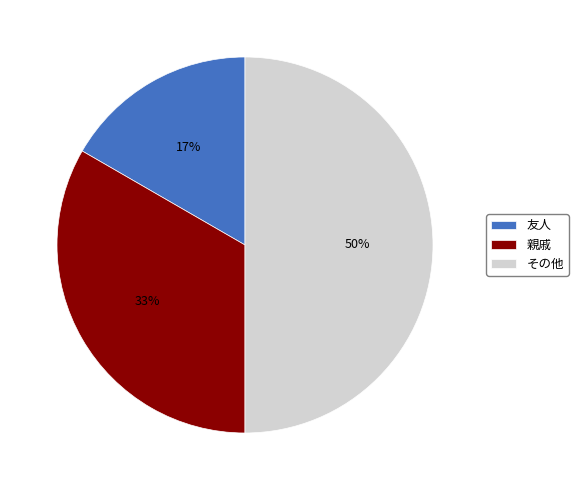

What is the largest slice in the pie chart?

その他